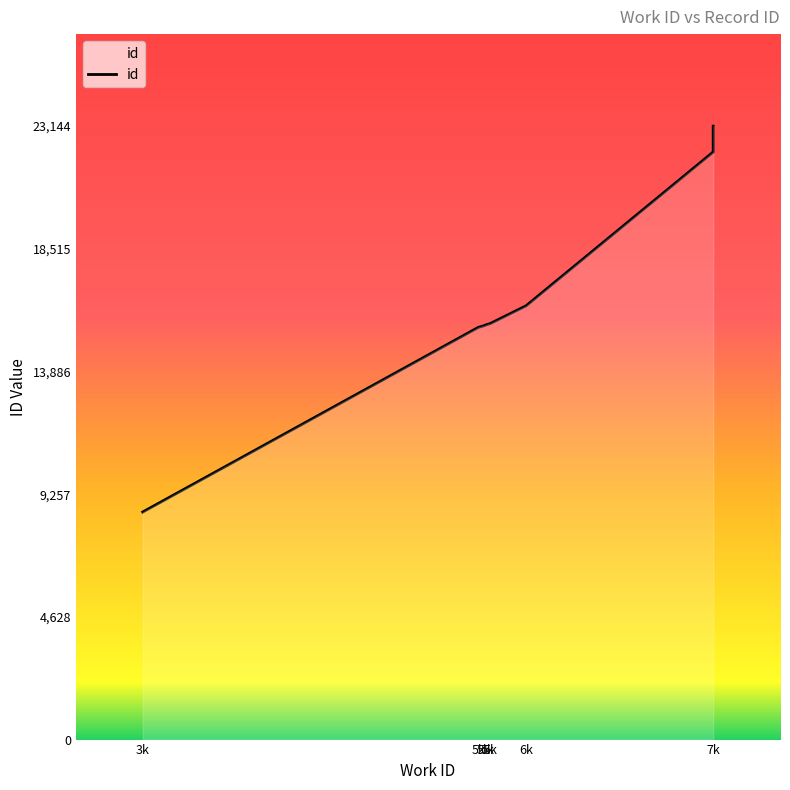

What is the sum of all values?

154953